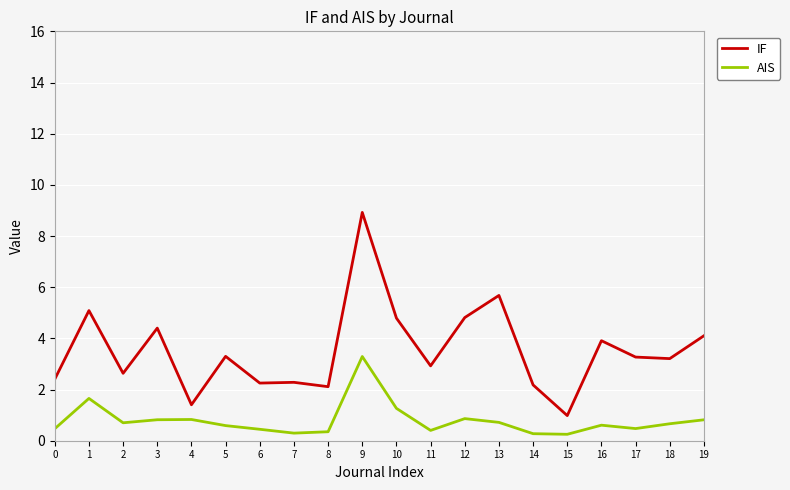

What is the total value across all series at 10?

6.1